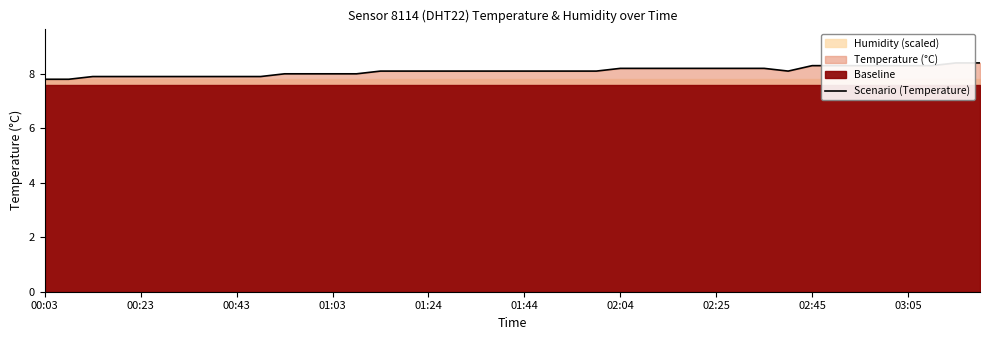

What is the maximum value shown in the chart?

8.4